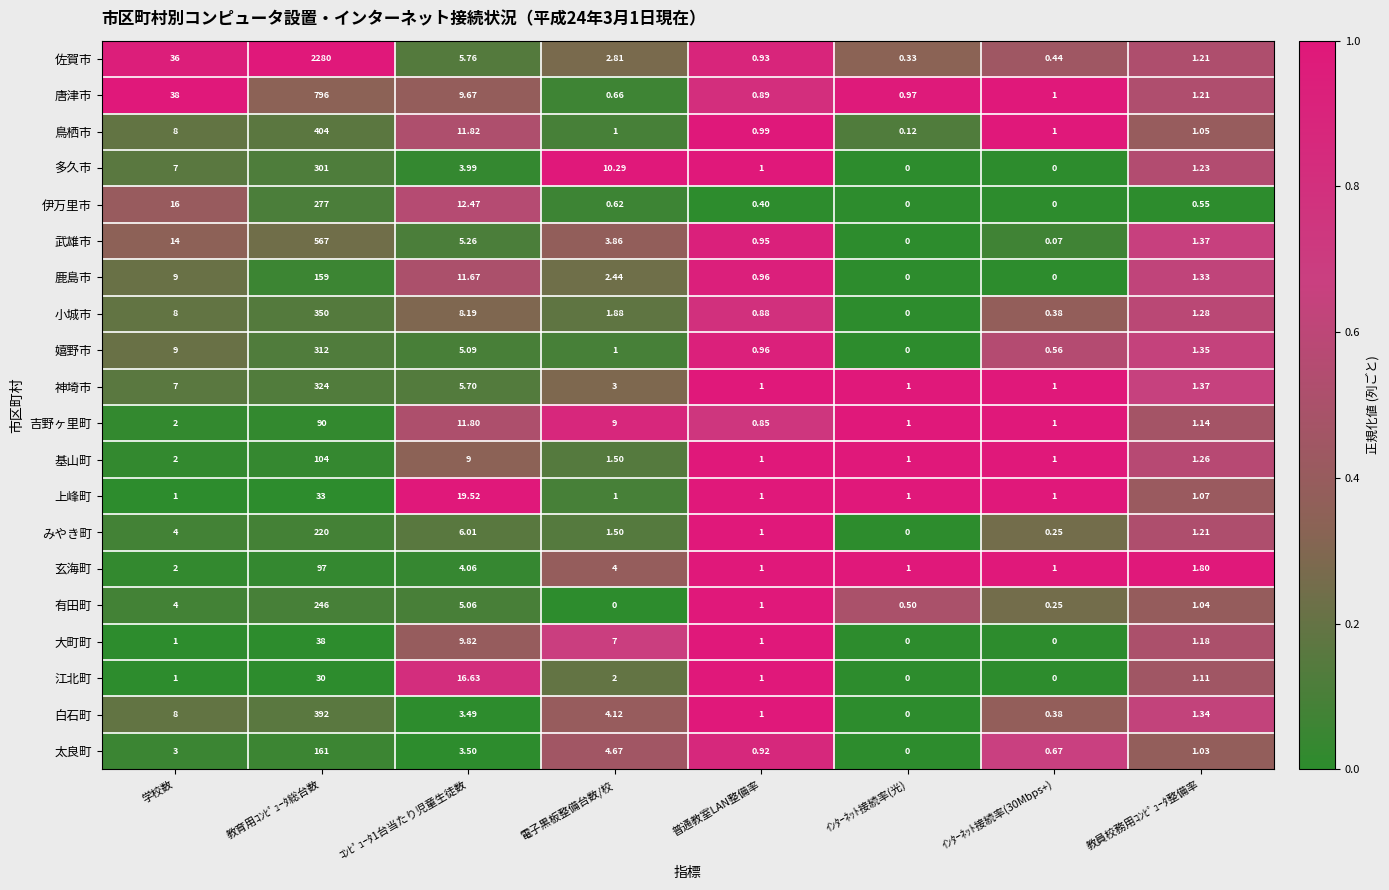

Where does the みやき町 series first go above 1?

学校数